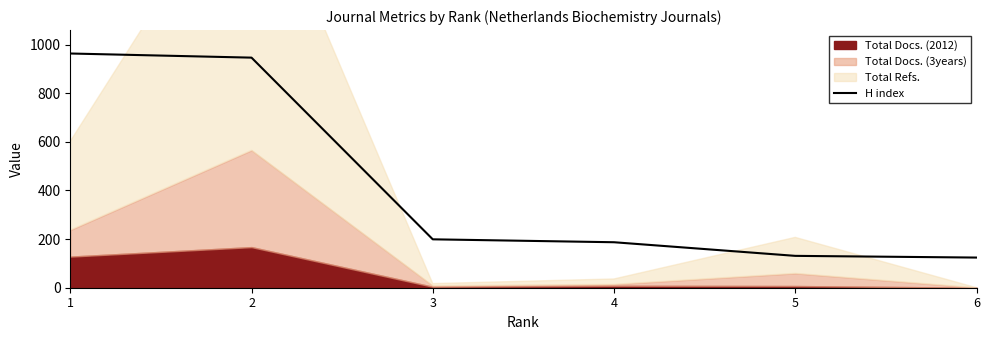

What is the sum of the values at 1 and 3?

1162